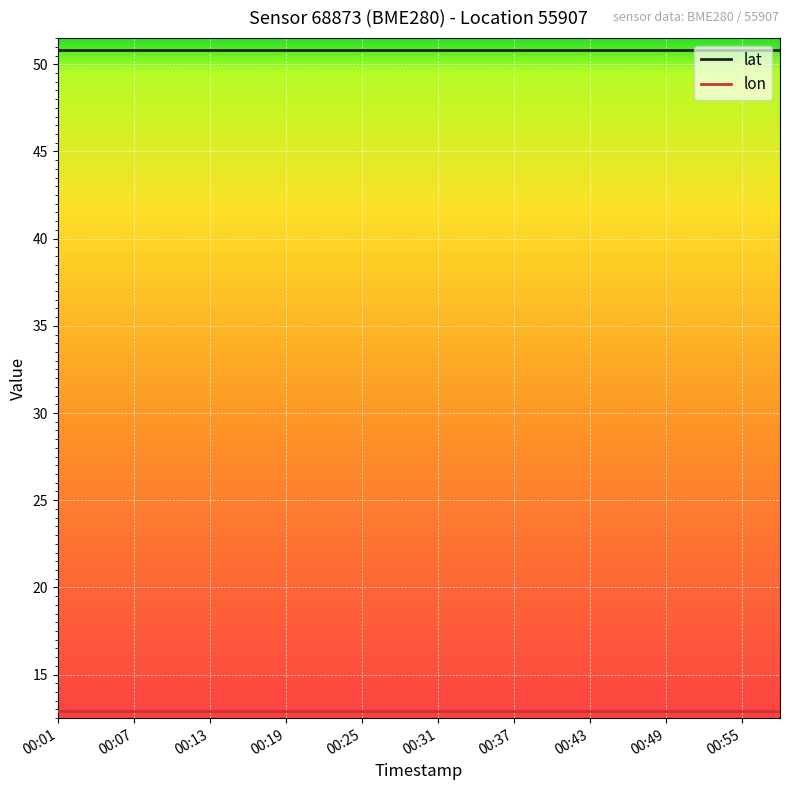

What is the maximum value shown in the chart?

50.8